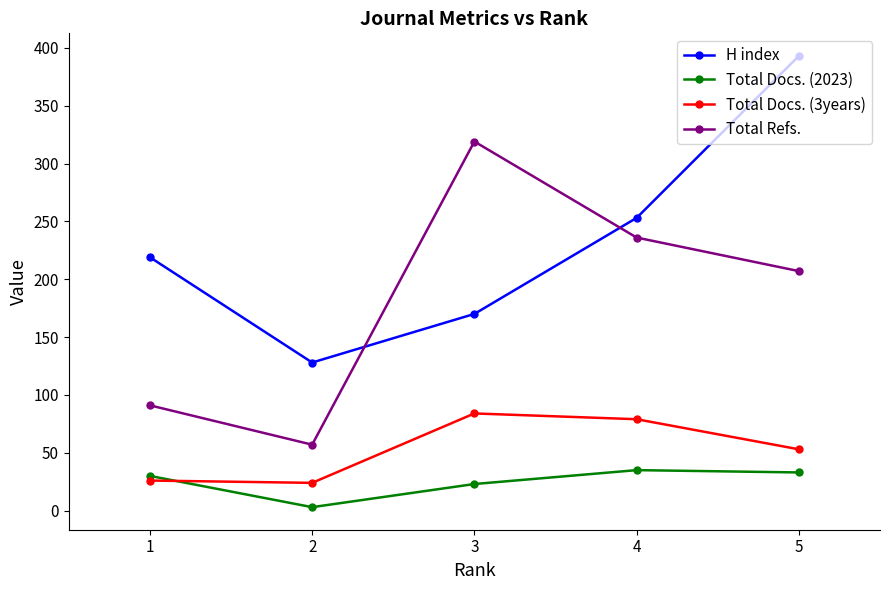

Which series changed the most between 1 and 5?

H index